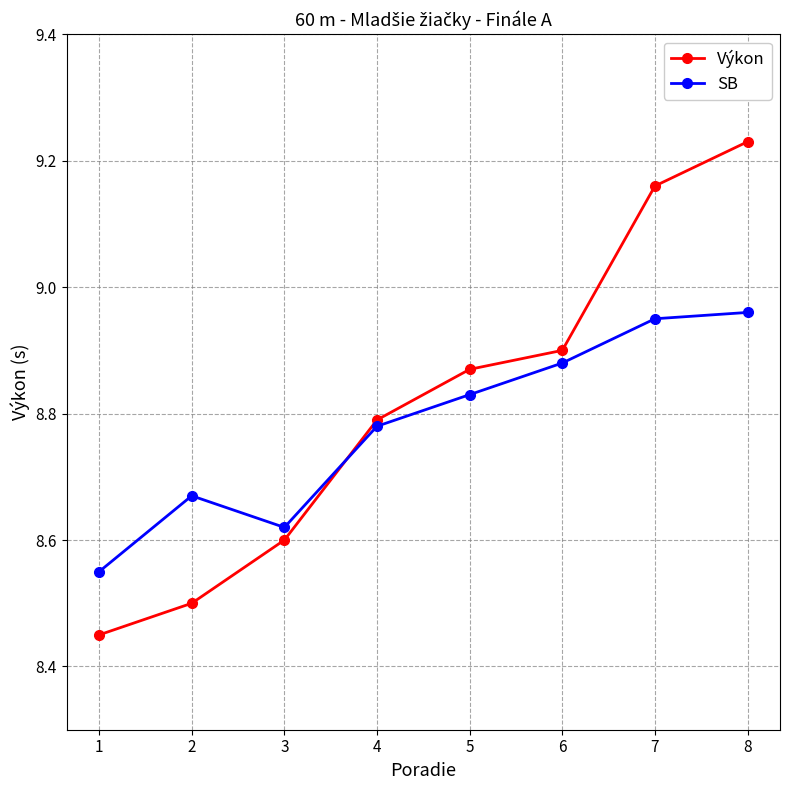

How many times do Výkon and SB cross each other?

1